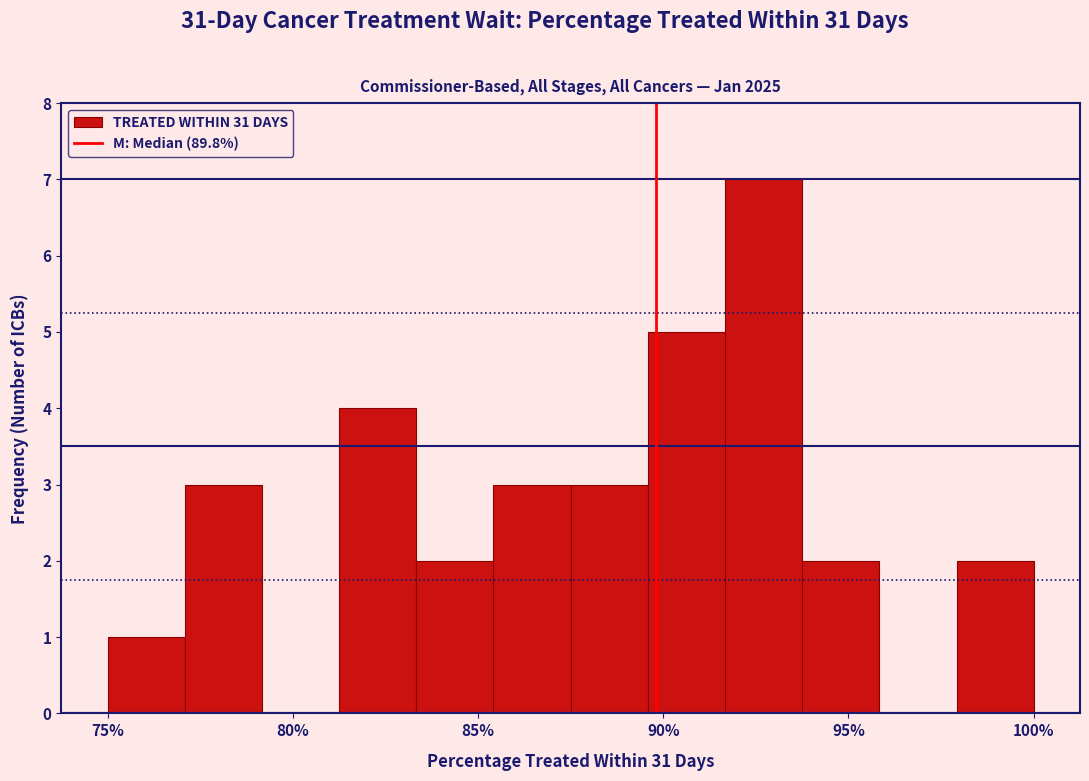

Reading left to right, transcribe this chart: for each bar, give the range it covers on the x-axis and its height. Neither the bar edges nor the heights are printed on the chart, so give them approximately, as read against the axes.

75.0 to 77.0: 1
77.0 to 79.0: 3
79.0 to 81.5: 0
81.5 to 83.5: 4
83.5 to 85.5: 2
85.5 to 87.5: 3
87.5 to 89.5: 3
89.5 to 91.5: 5
91.5 to 94.0: 7
94.0 to 96.0: 2
96.0 to 98.0: 0
98.0 to 100.0: 2